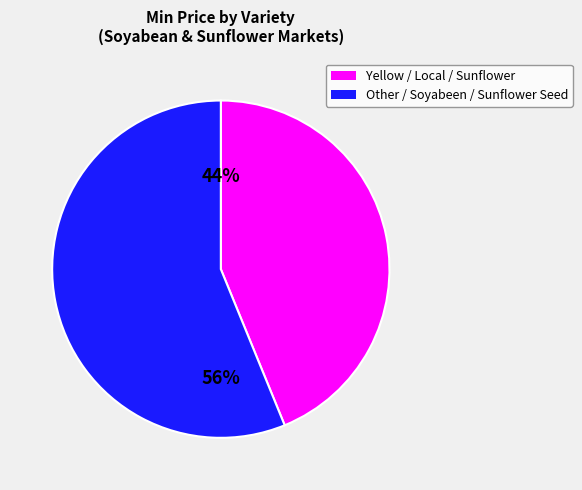

Does any single category account for the majority?

Yes